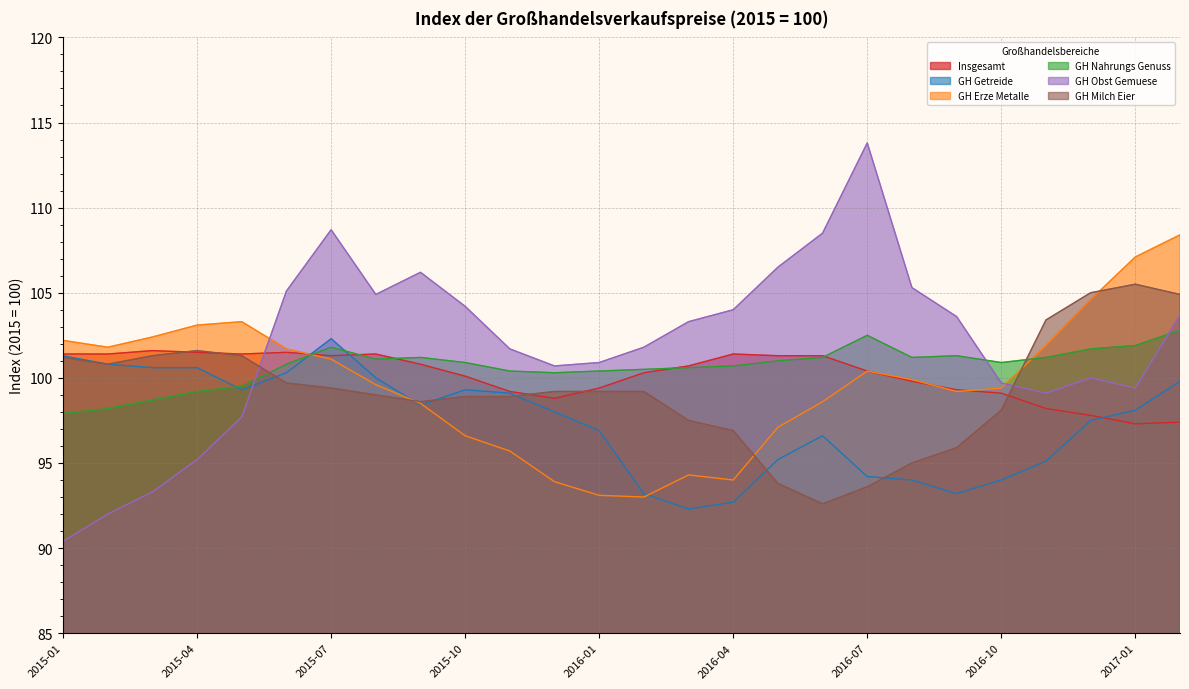

What is the label of the 12th point from the left?

2015-12